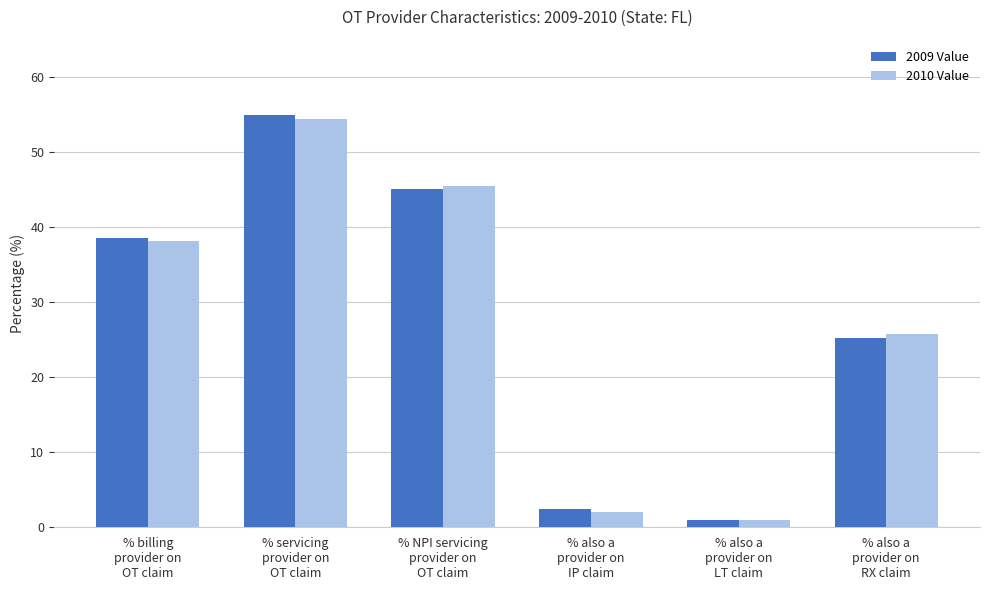

Which series has the largest range (max minus min)?

2009 Value